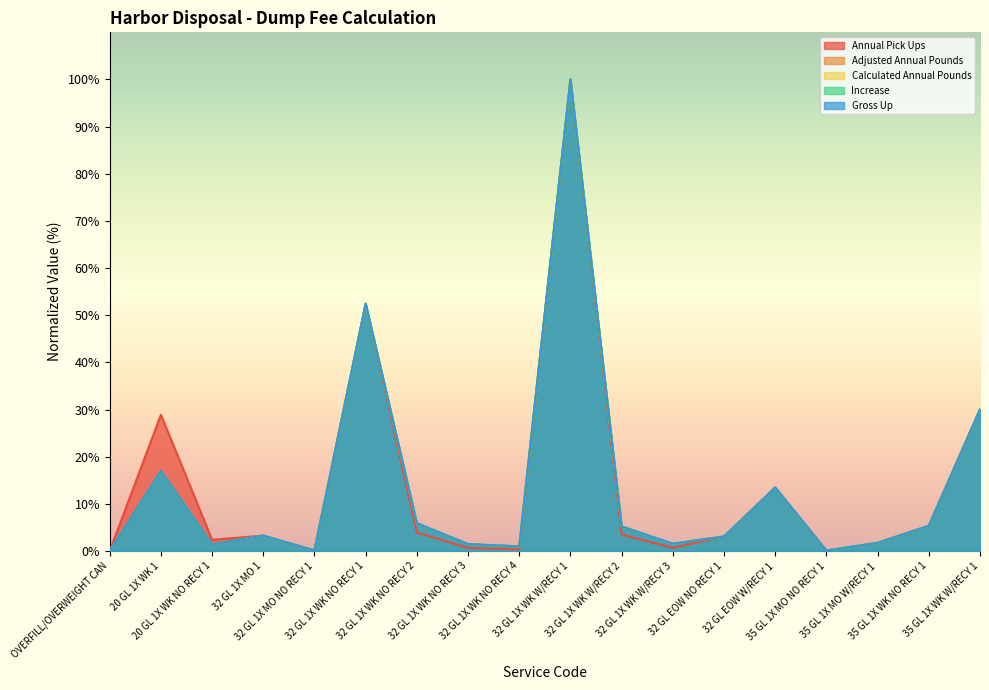

What is the difference between the second highest and second lowest values in the Increase series?

52.4